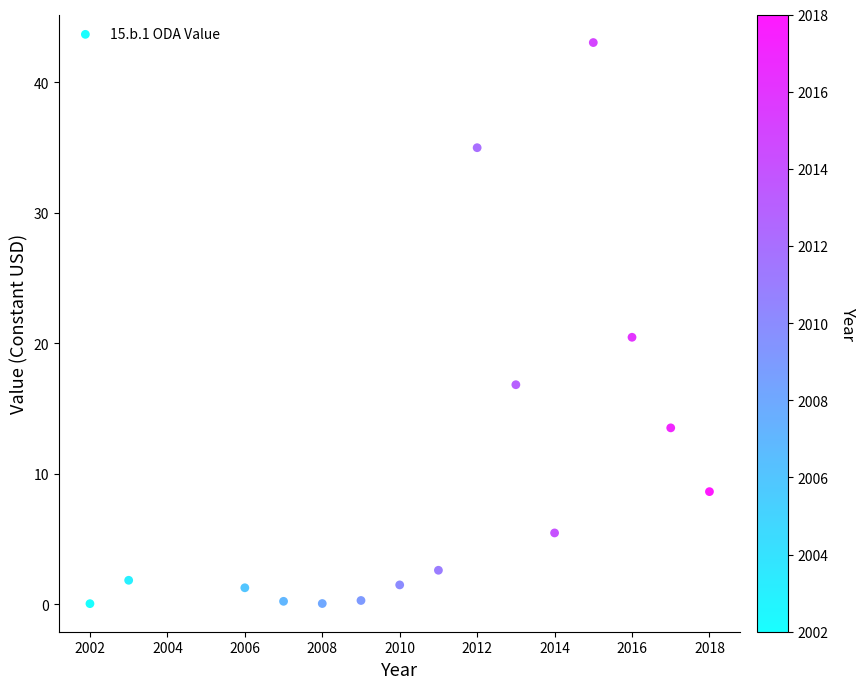

What is the range of X values (max minus min)?

16.0